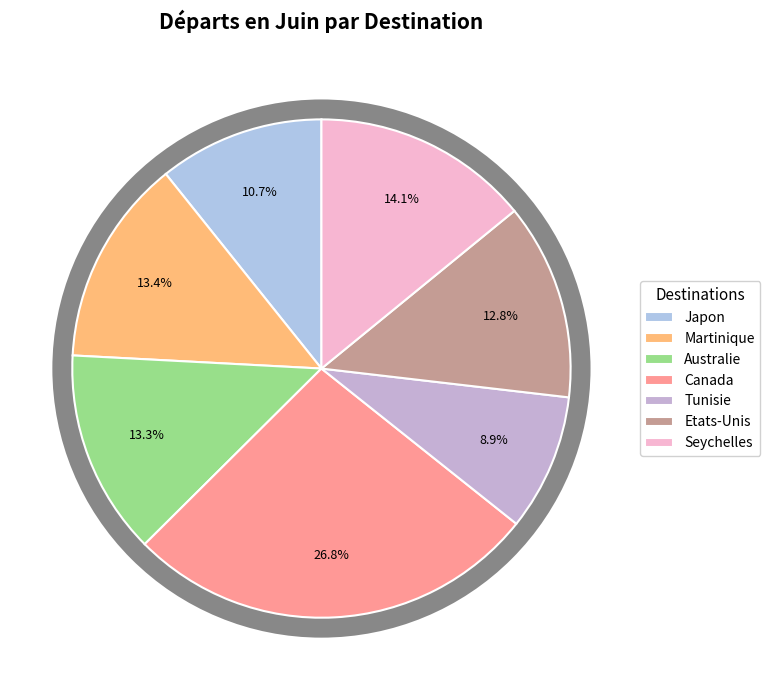

Do Japon and Tunisie together represent more than half of the pie?

No